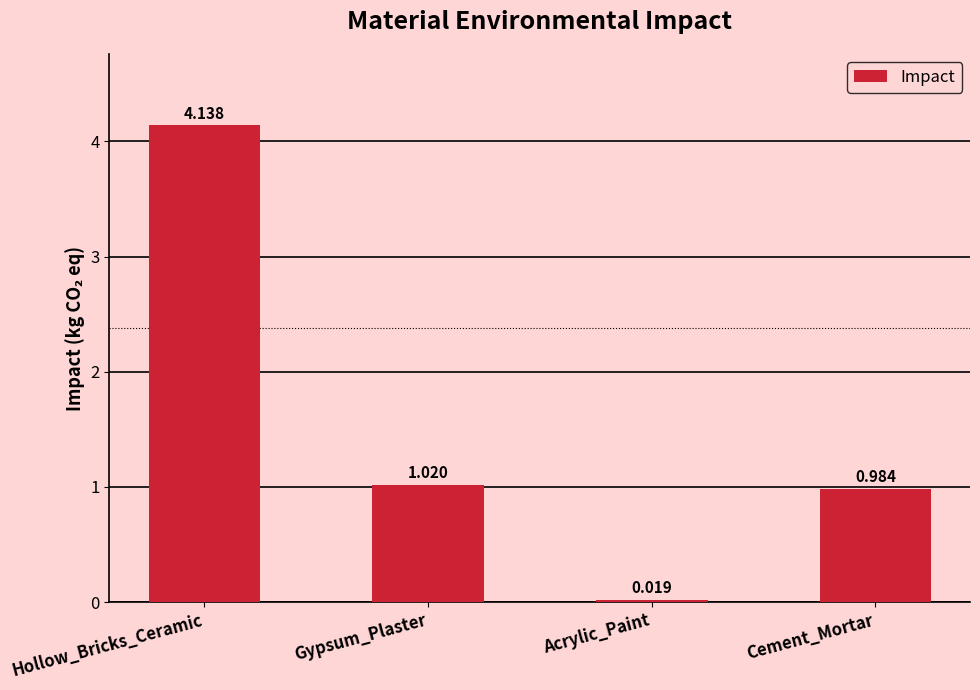

Where is the data nearest to the value 2?

Gypsum_Plaster